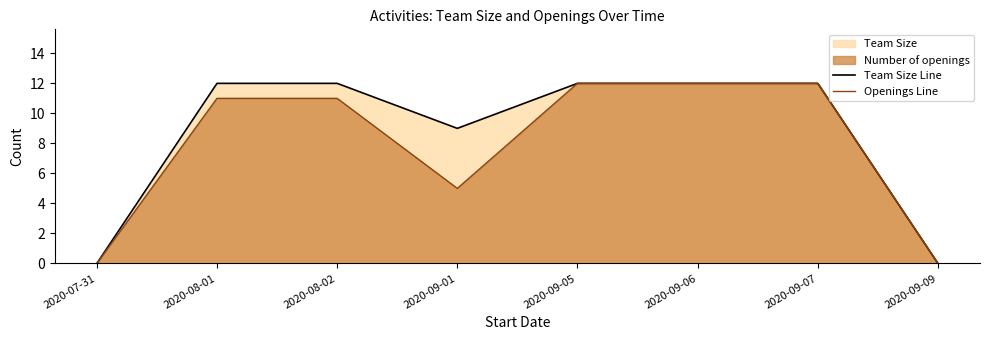

What is the label of the 4th point from the left?

2020-09-01